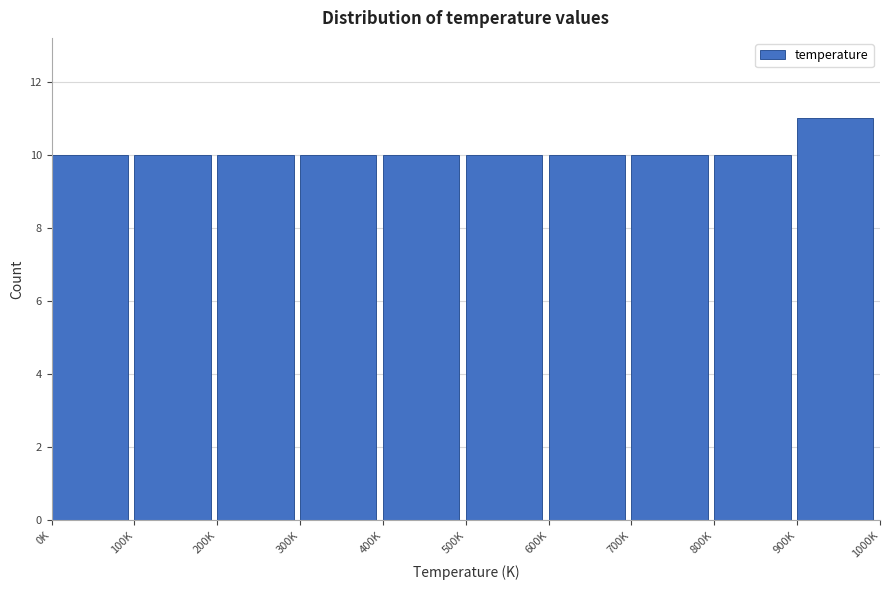

Reading left to right, what are all the values shown in this chart?

10	10	10	10	10	10	10	10	10	11